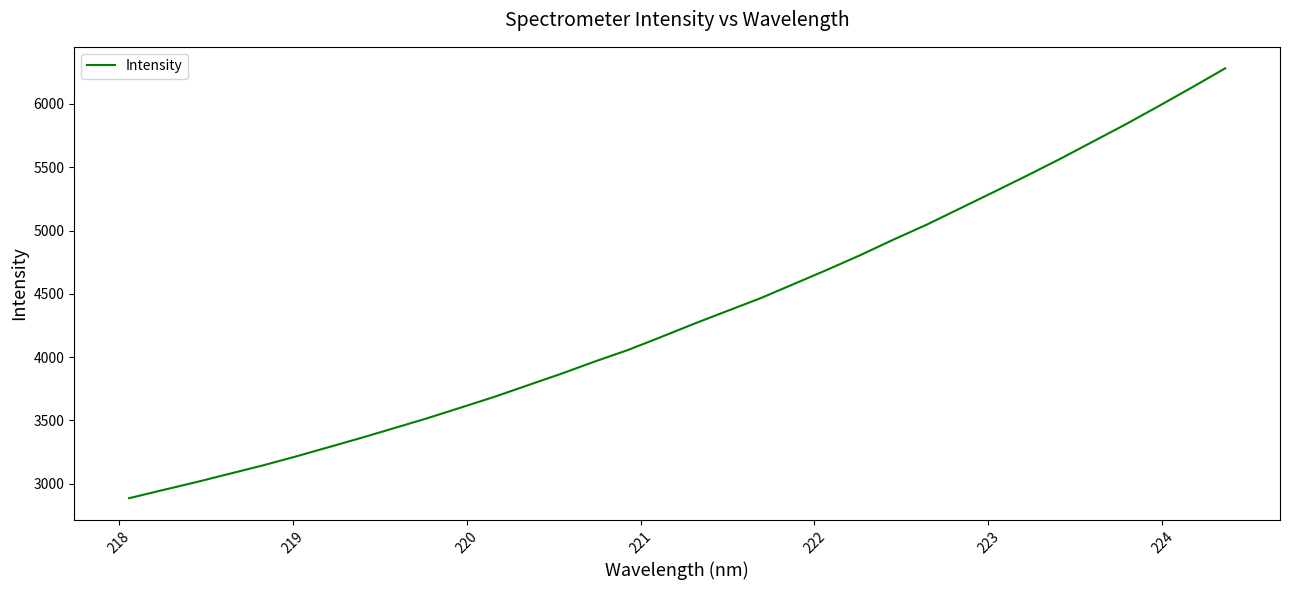

Reading left to right, list all the values displayed in this chart.

2886.4	2949.7	3011.9	3078.1	3143.8	3214.6	3289.0	3364.1	3441.7	3520.4	3603.7	3687.8	3778.6	3869.1	3964.6	4055.9	4158.5	4263.9	4365.0	4465.4	4577.4	4689.2	4804.9	4927.8	5045.6	5173.1	5300.9	5430.0	5562.1	5700.3	5838.4	5982.9	6130.1	6280.5